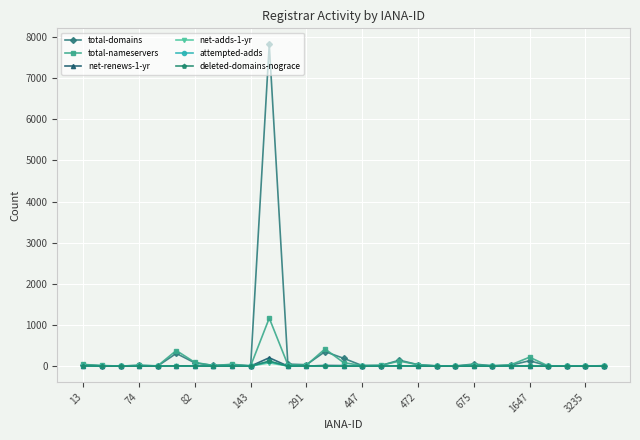

True or false: net-adds-1-yr has more than 0 interior local peaks.

True